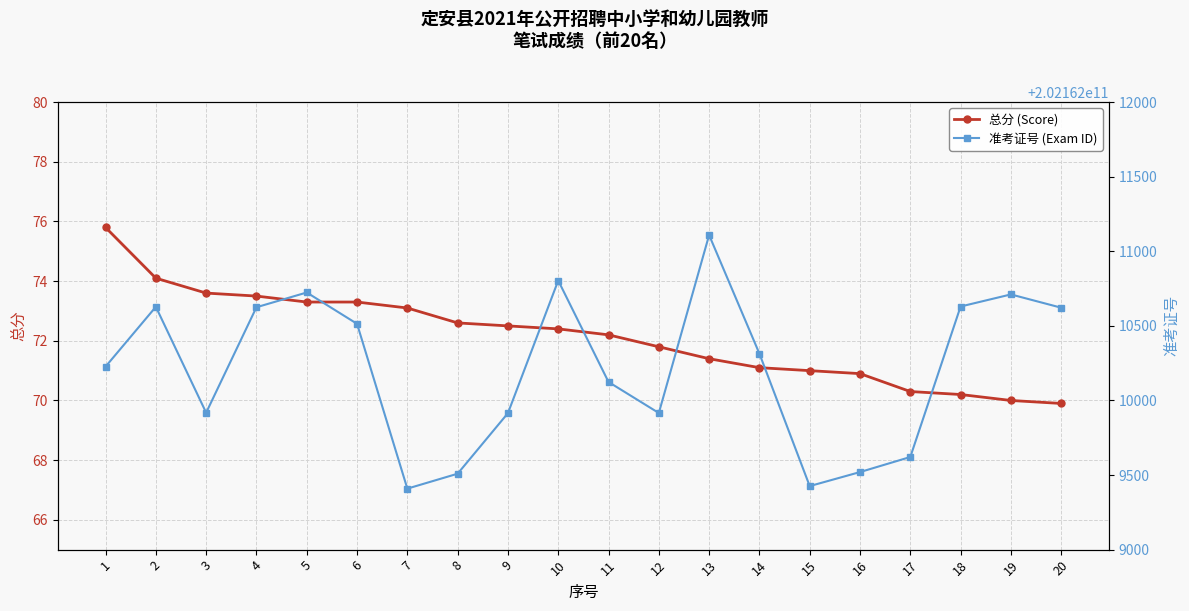

How many interior local valleys does the 准考证号 (Exam ID) series have?

4